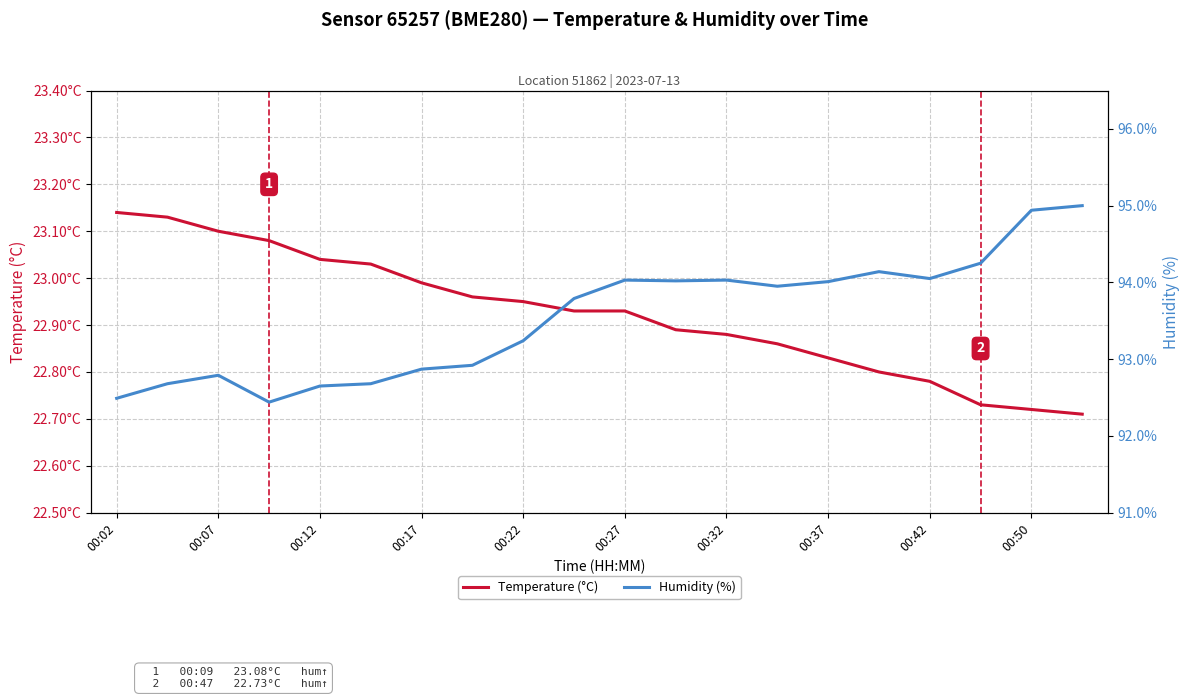

Rank the series by their average value, from highest to lowest.

Humidity (%), Temperature (°C)